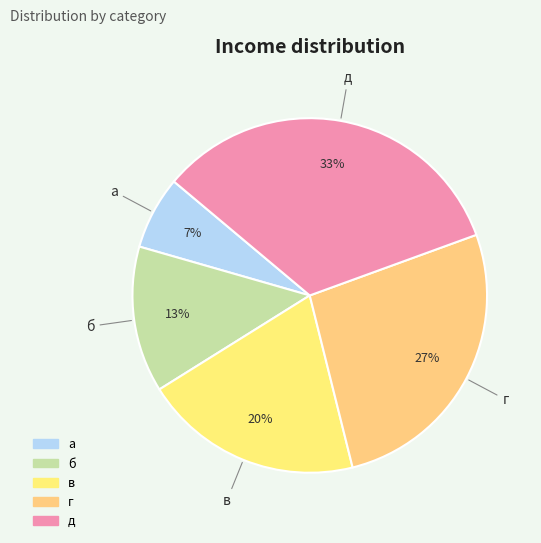

What is the ratio of the value at б to the value at г?

0.5